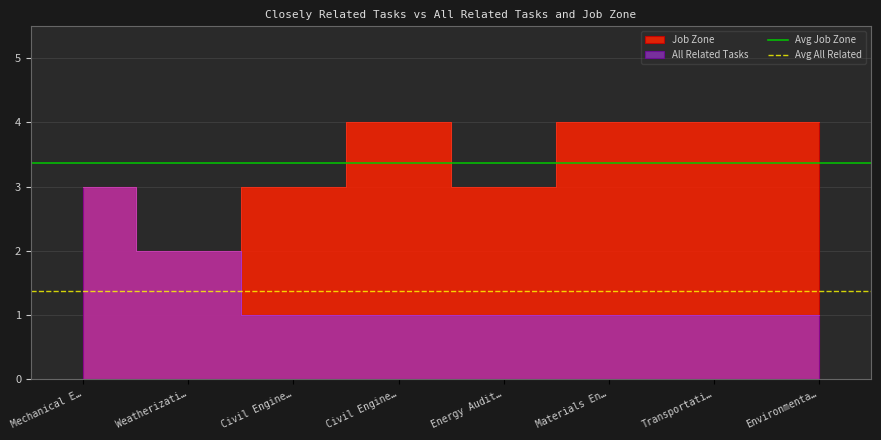

At which category is the sum across all series the highest?

Mechanical E…